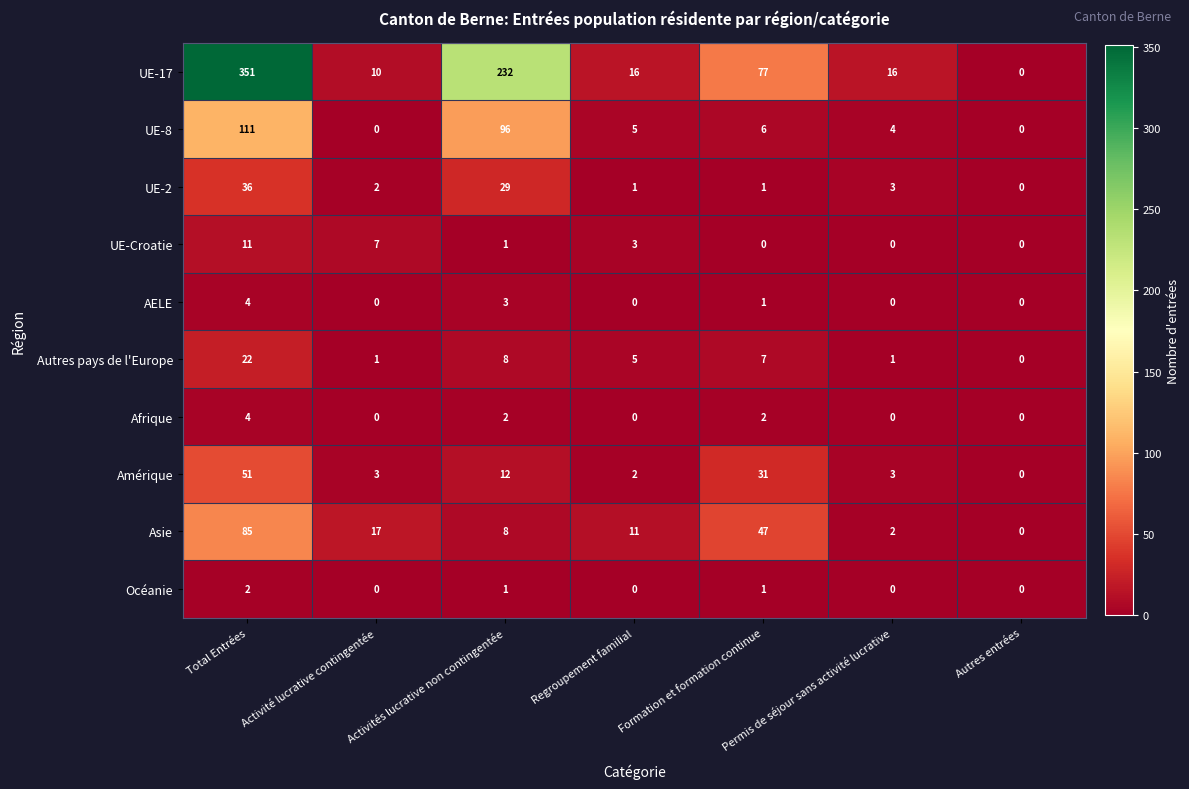

How many positive values does the Océanie series have?

3